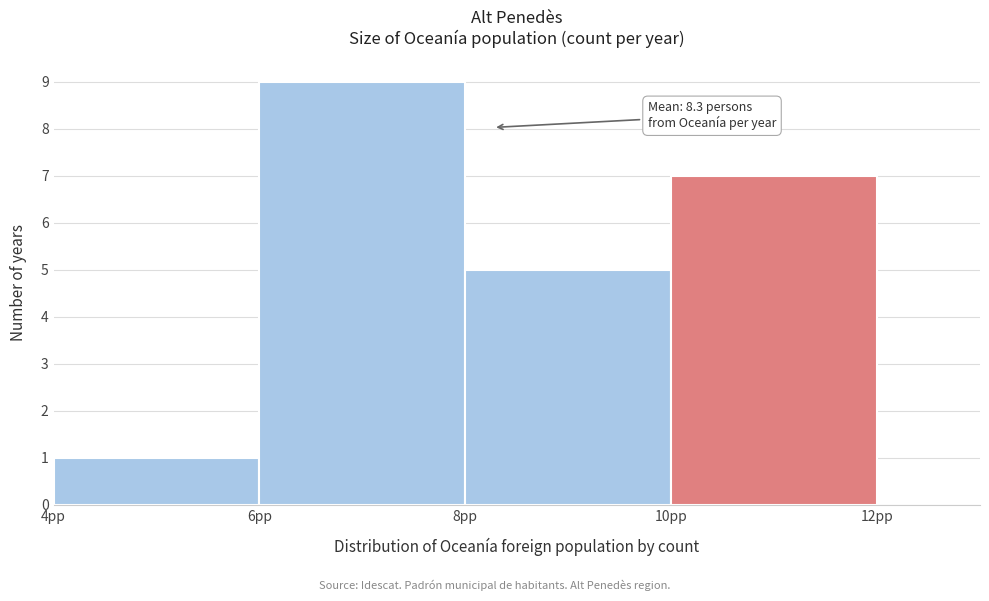

Which range on the x-axis has the tallest bar?

6 to 8